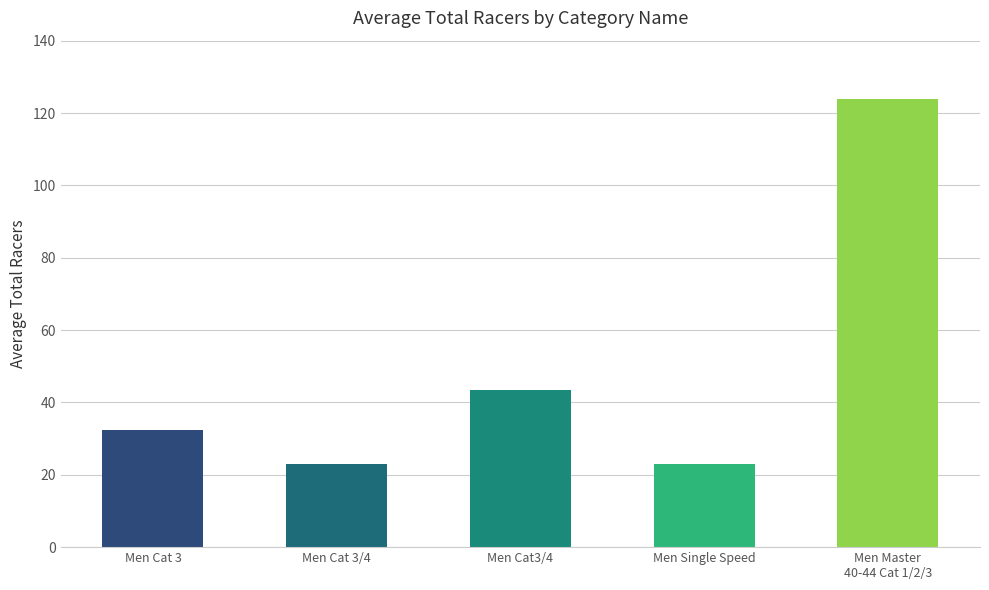

Is it true that the value at Men Cat3/4 is 43.5?

True